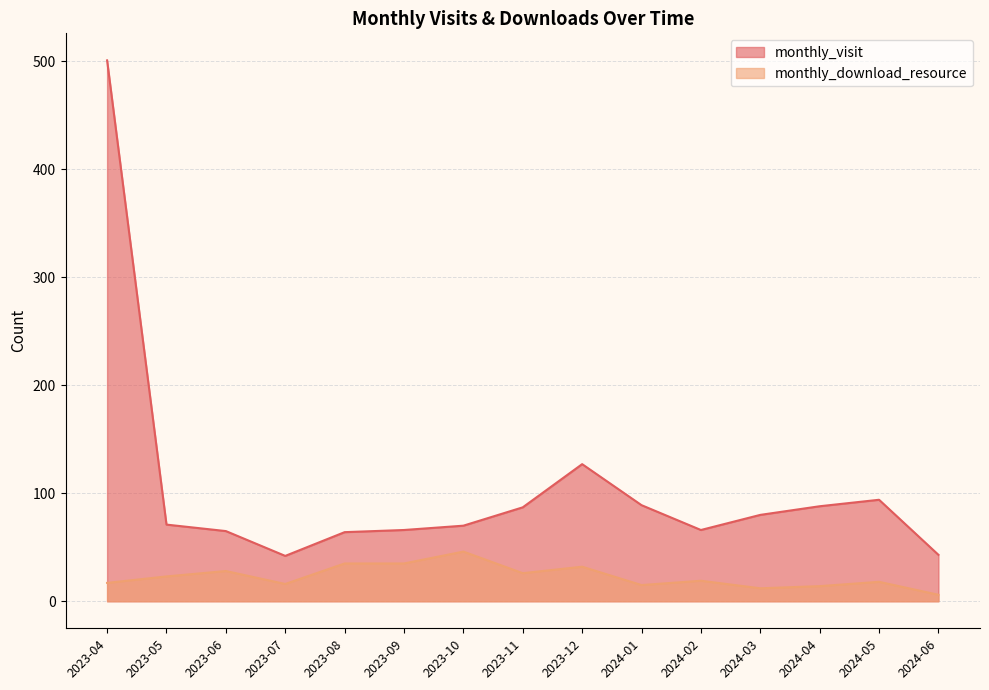

How many values in the monthly_visit series are below 71?

7